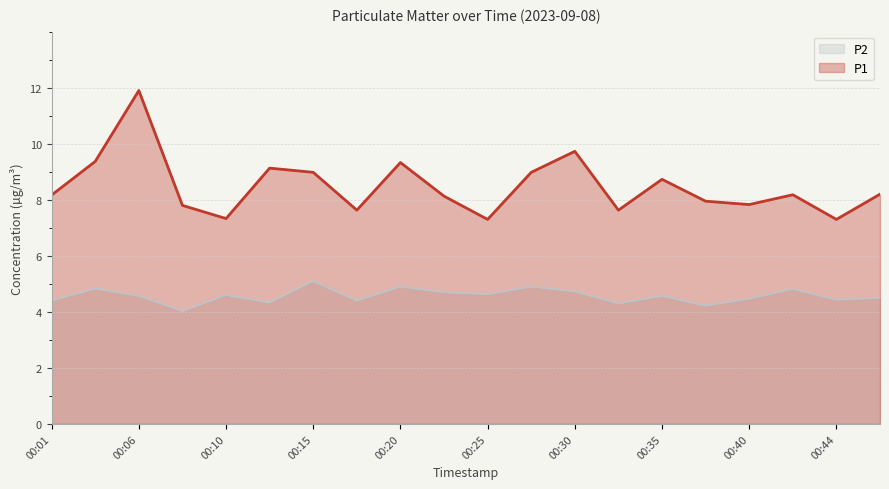

Which series has the largest range (max minus min)?

P1